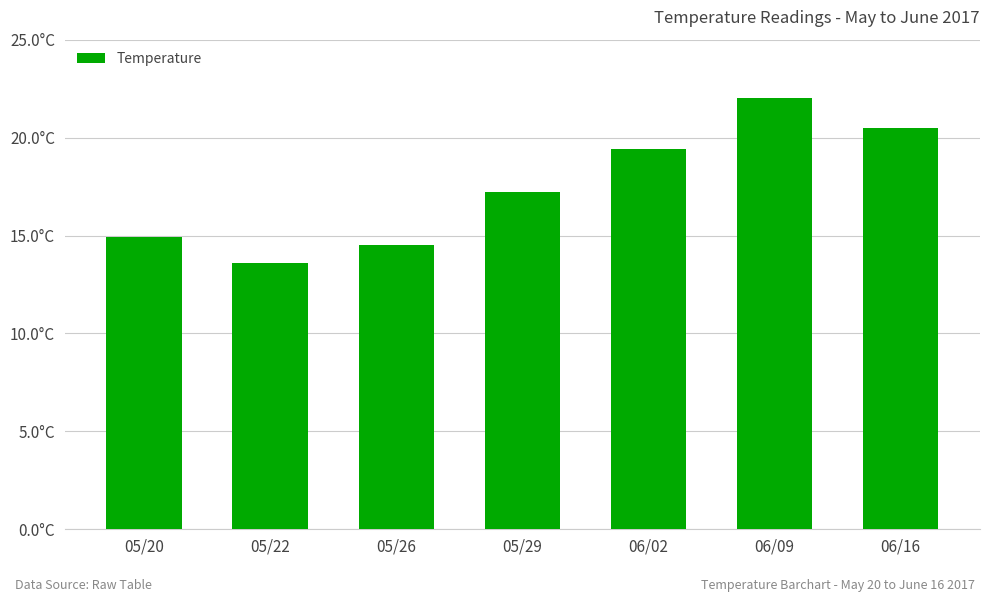

Does the chart contain any negative values?

No